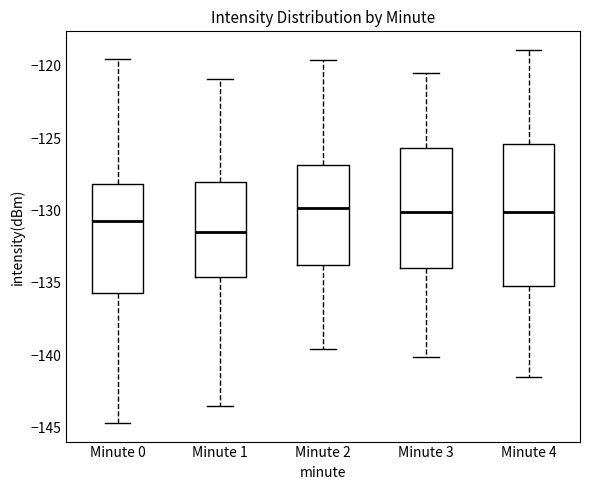

Reading left to right, transcribe this box plot: for each box, give where its median line is, the range the box spans, and where its two whiskers end, as read against the y-axis. The values are not printed on the chart, so give them approximately, as read against the axis.

Minute 0: median -130.5, box -135.5 to -128.0, whiskers -144.5 to -119.5
Minute 1: median -131.5, box -134.5 to -128.0, whiskers -143.5 to -121.0
Minute 2: median -130.0, box -133.5 to -127.0, whiskers -139.5 to -119.5
Minute 3: median -130.0, box -134.0 to -125.5, whiskers -140.0 to -120.5
Minute 4: median -130.0, box -135.0 to -125.5, whiskers -141.5 to -119.0